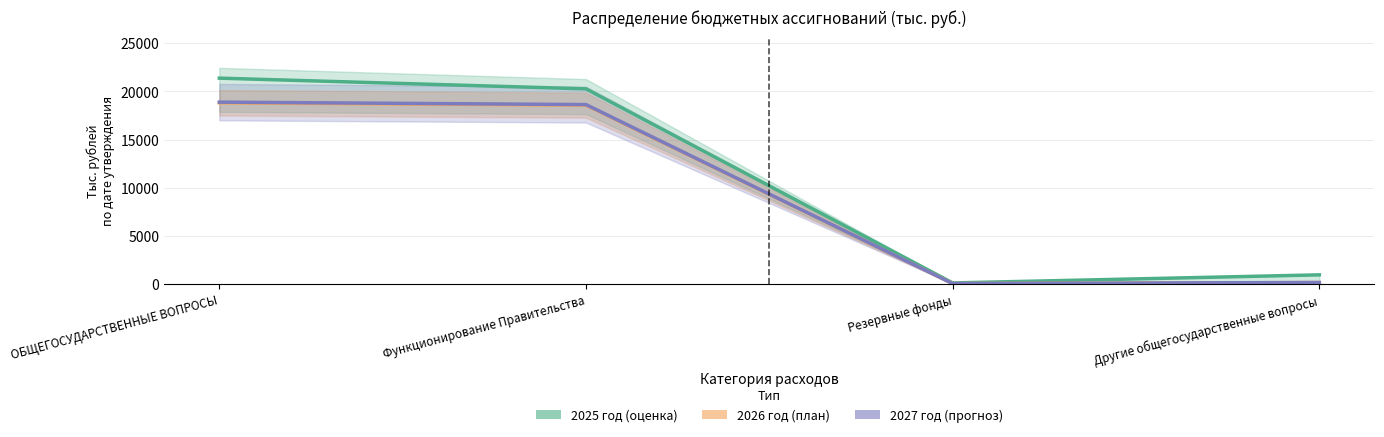

Is this an area chart (filled region under the line)?

No